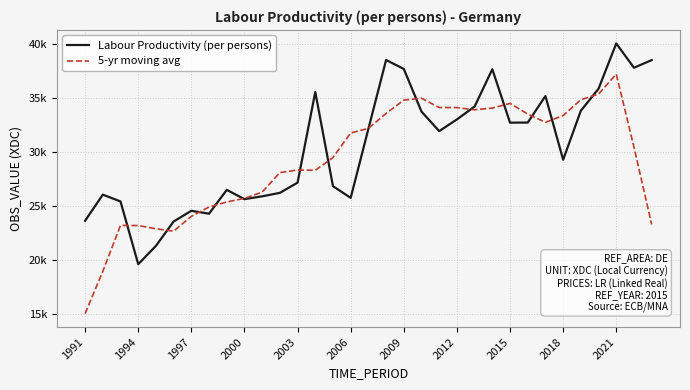

What are all the series names shown in the legend?

Labour Productivity (per persons), 5-yr moving avg